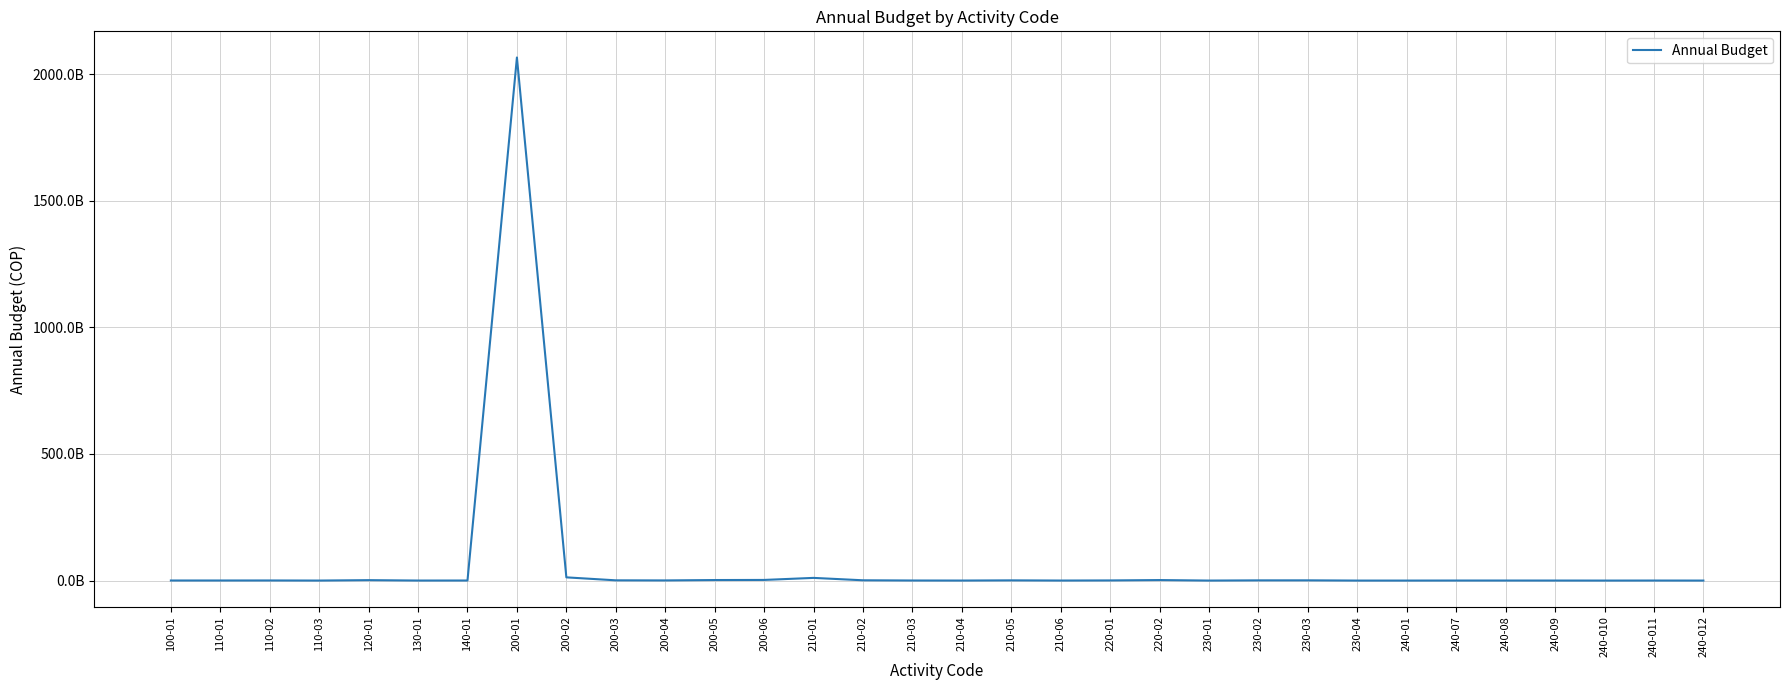

What is the greatest value displayed?

2066291393263